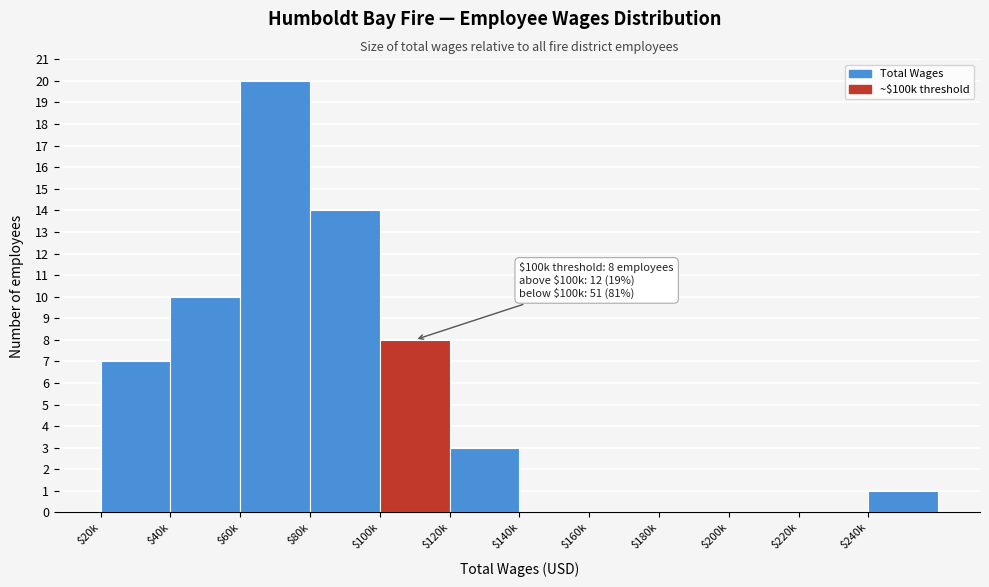

At which category does the chart reach its peak across all series?

$60k